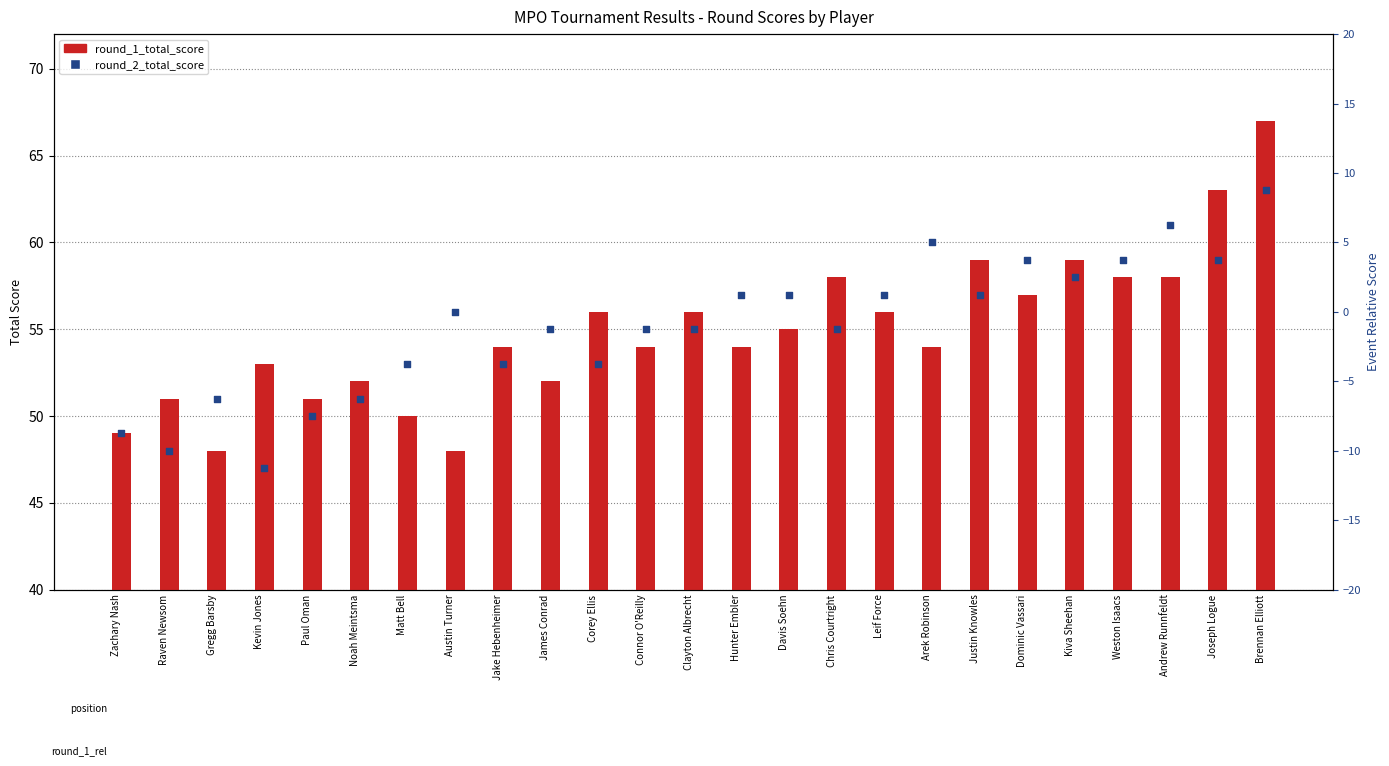

Which series has the widest spread of Y values?

round_1_total_score